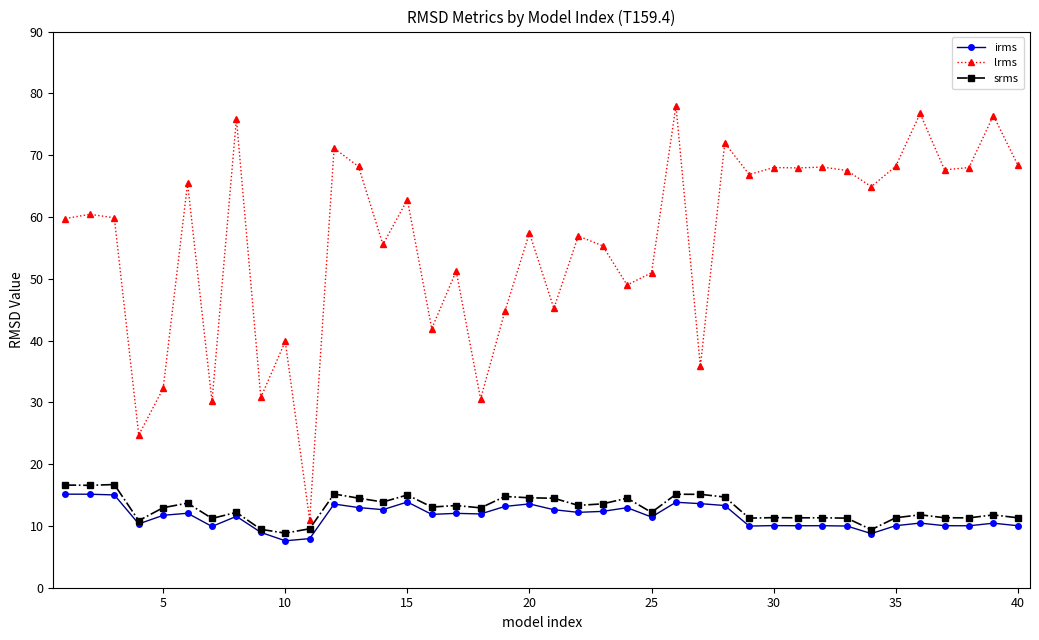

Is this an area chart (filled region under the line)?

No